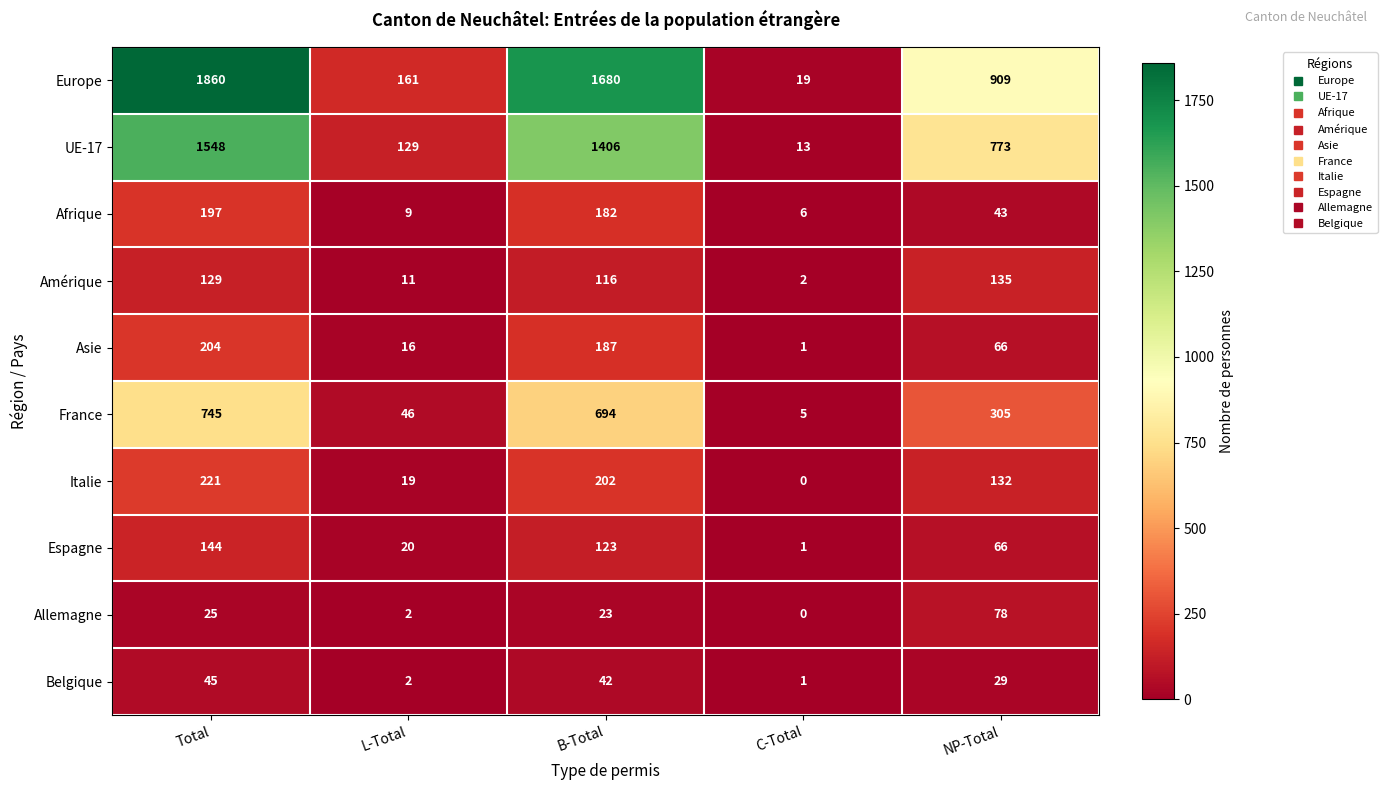

The Amérique series shows 116 at B-Total. True or false?

True